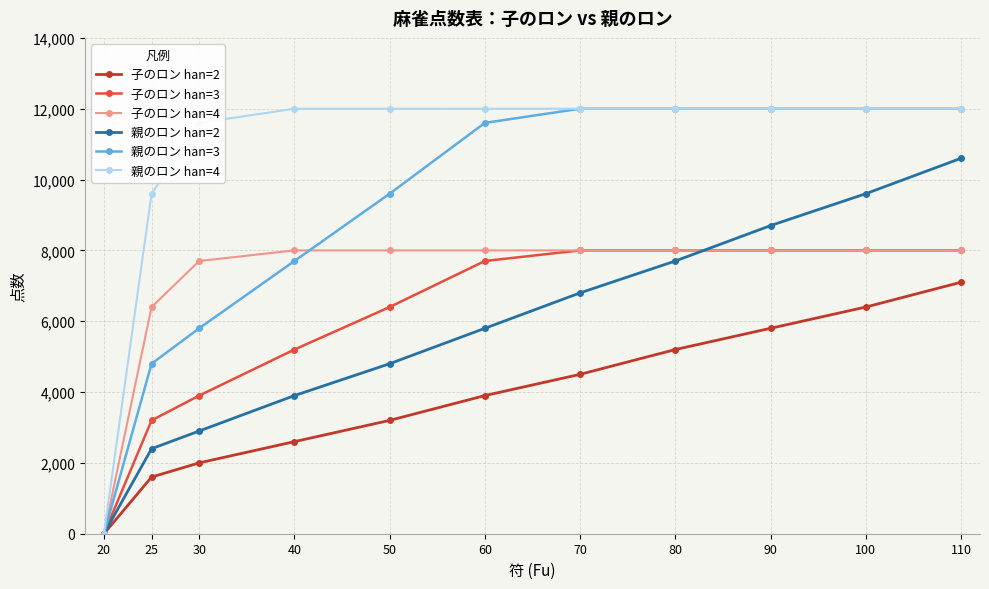

Reading left to right, extract all data points from this chart.

子のロン han=2: 0	1600	2000	2600	3200	3900	4500	5200	5800	6400	7100
子のロン han=3: 0	3200	3900	5200	6400	7700	8000	8000	8000	8000	8000
子のロン han=4: 0	6400	7700	8000	8000	8000	8000	8000	8000	8000	8000
親のロン han=2: 0	2400	2900	3900	4800	5800	6800	7700	8700	9600	10600
親のロン han=3: 0	4800	5800	7700	9600	11600	12000	12000	12000	12000	12000
親のロン han=4: 0	9600	11600	12000	12000	12000	12000	12000	12000	12000	12000